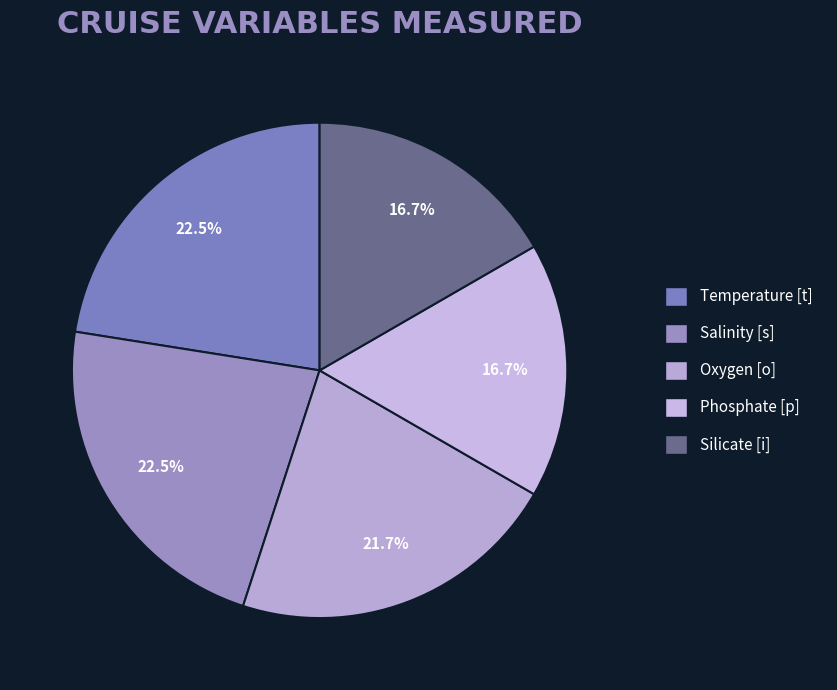

Does Silicate [i] account for over 50% of the chart?

No